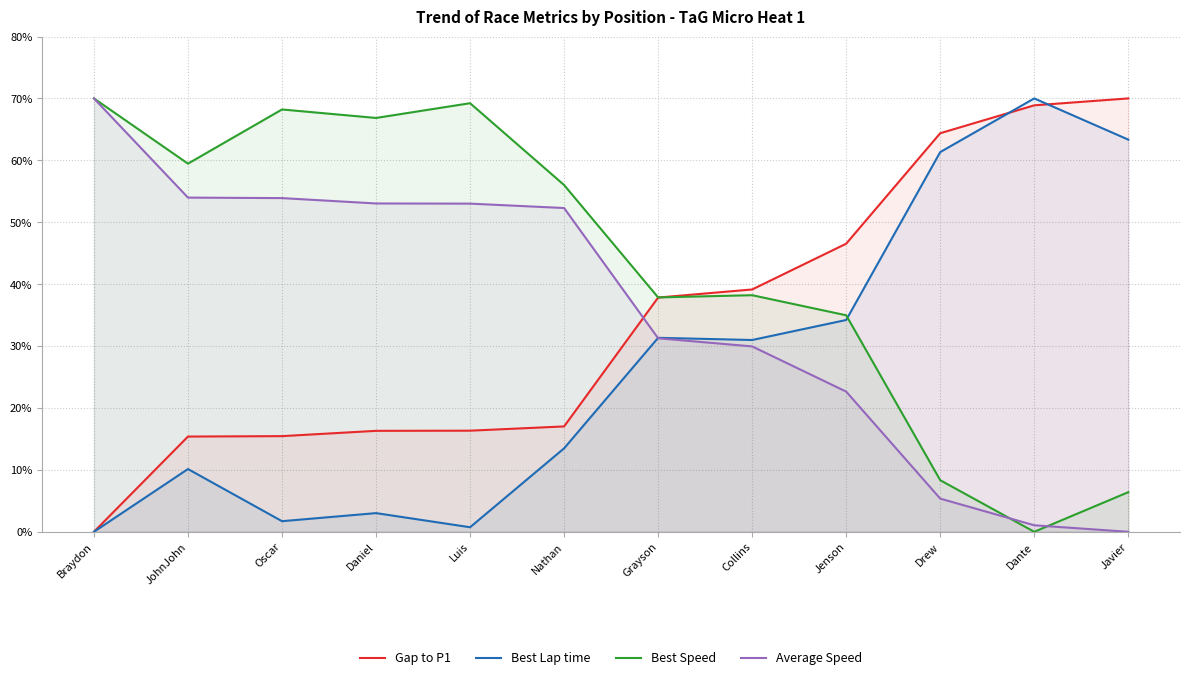

At how many categories does at least one series exceed 7?

12